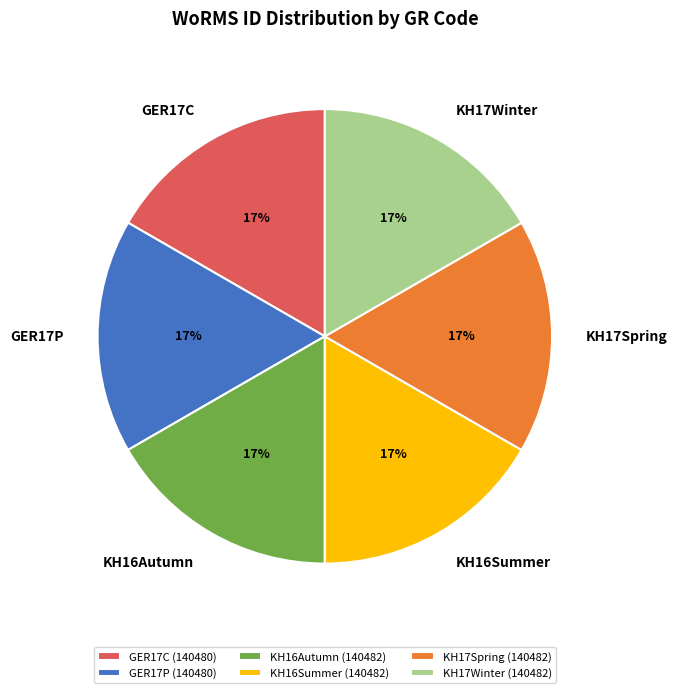

To the nearest percent, what portion does KH17Spring represent?

17%